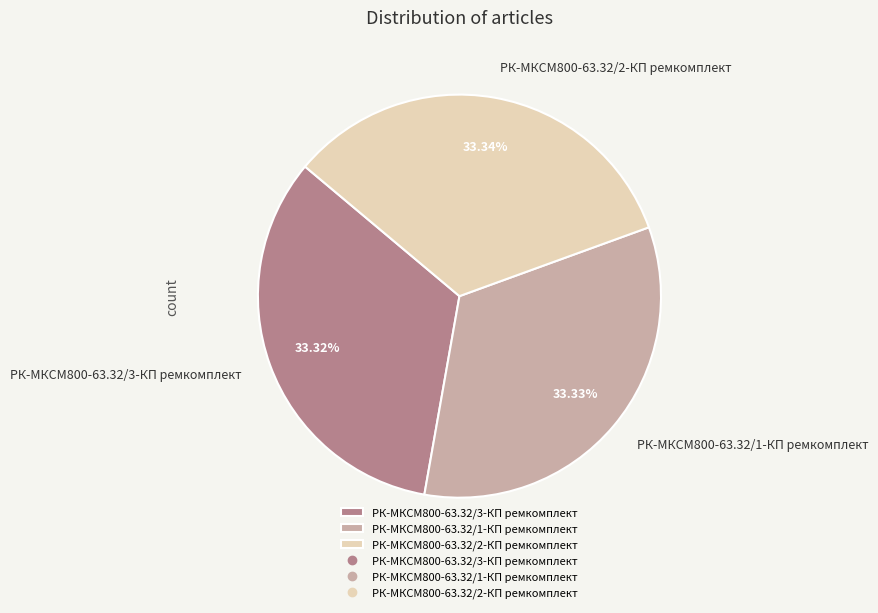

What percentage is the РК-МКСМ800-63.32/1-КП ремкомплект slice, to the nearest percent?

33%